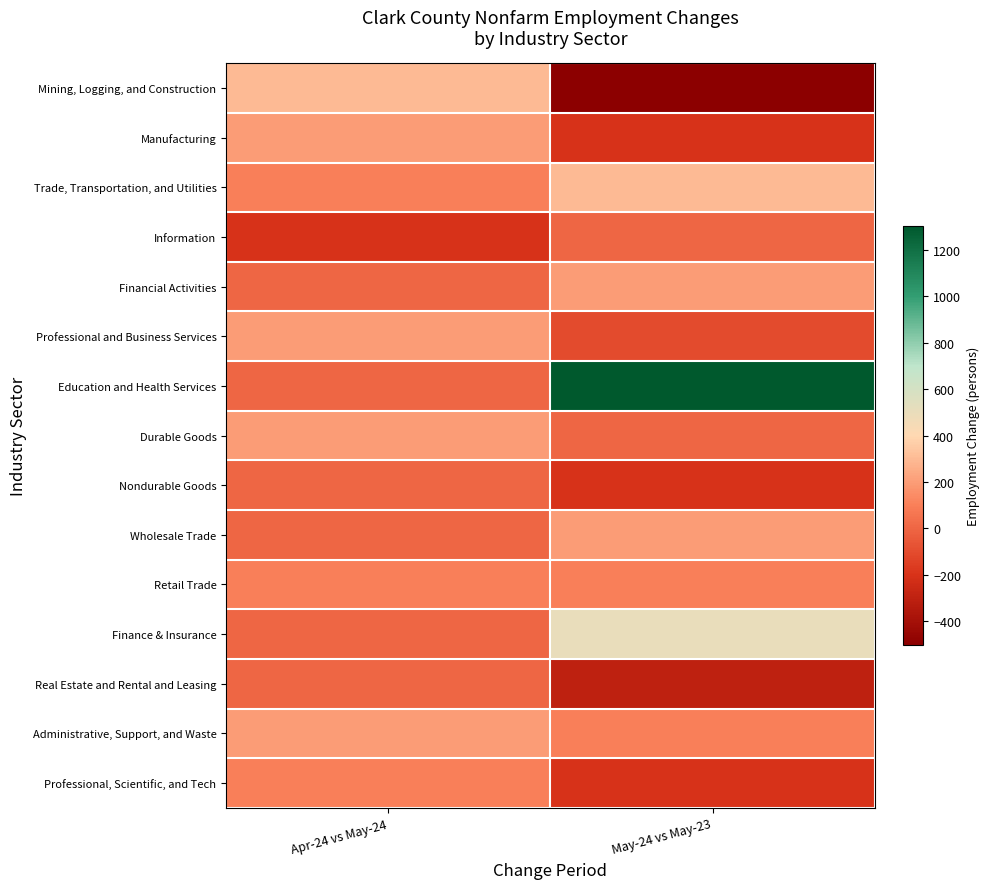

Reading left to right, extract all data points from this chart.

Mining, Logging, and Construction: Apr-24 vs May-24=300	May-24 vs May-23=-500
Manufacturing: Apr-24 vs May-24=200	May-24 vs May-23=-200
Trade, Transportation, and Utilities: Apr-24 vs May-24=100	May-24 vs May-23=300
Information: Apr-24 vs May-24=-200	May-24 vs May-23=0
Financial Activities: Apr-24 vs May-24=0	May-24 vs May-23=200
Professional and Business Services: Apr-24 vs May-24=200	May-24 vs May-23=-100
Education and Health Services: Apr-24 vs May-24=0	May-24 vs May-23=1300
Durable Goods: Apr-24 vs May-24=200	May-24 vs May-23=0
Nondurable Goods: Apr-24 vs May-24=0	May-24 vs May-23=-200
Wholesale Trade: Apr-24 vs May-24=0	May-24 vs May-23=200
Retail Trade: Apr-24 vs May-24=100	May-24 vs May-23=100
Finance & Insurance: Apr-24 vs May-24=0	May-24 vs May-23=500
Real Estate and Rental and Leasing: Apr-24 vs May-24=0	May-24 vs May-23=-300
Administrative, Support, and Waste: Apr-24 vs May-24=200	May-24 vs May-23=100
Professional, Scientific, and Tech: Apr-24 vs May-24=100	May-24 vs May-23=-200